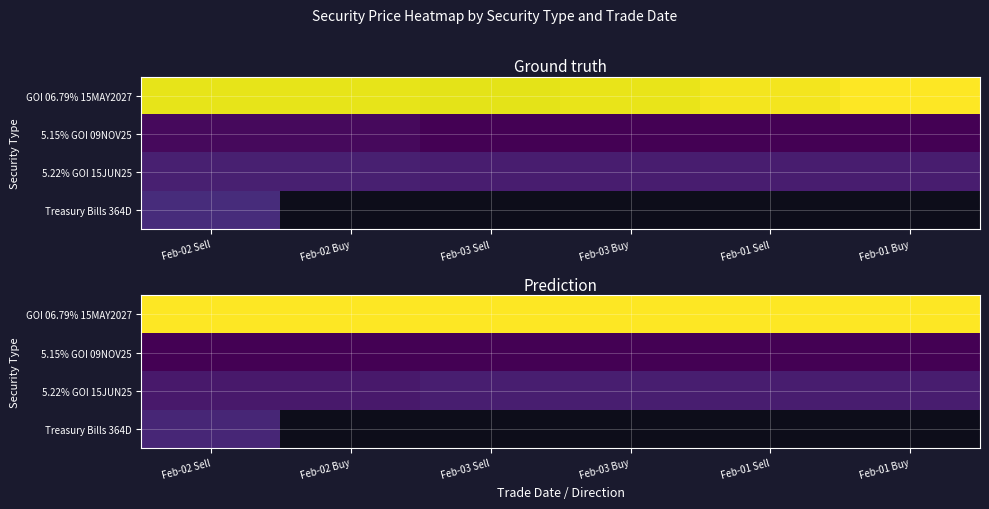

Rank the categories by GOI 06.79% 15MAY2027 value from lowest to highest.

Feb-02 Sell, Feb-02 Buy, Feb-03 Sell, Feb-03 Buy, Feb-01 Sell, Feb-01 Buy